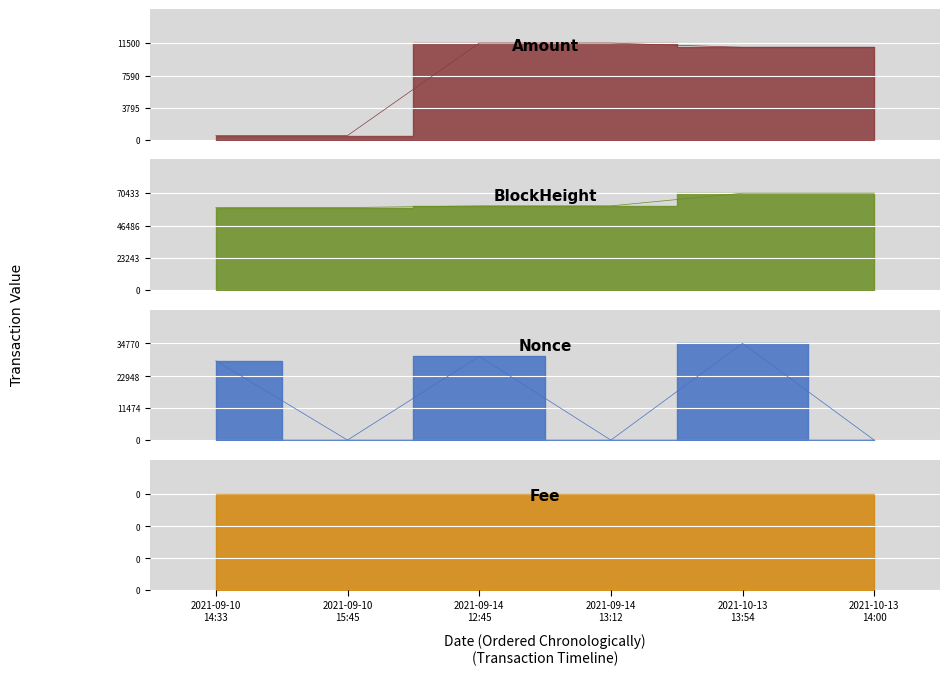

The BlockHeight series shows 23742.3 at 2021-09-10 15:45. True or false?

False